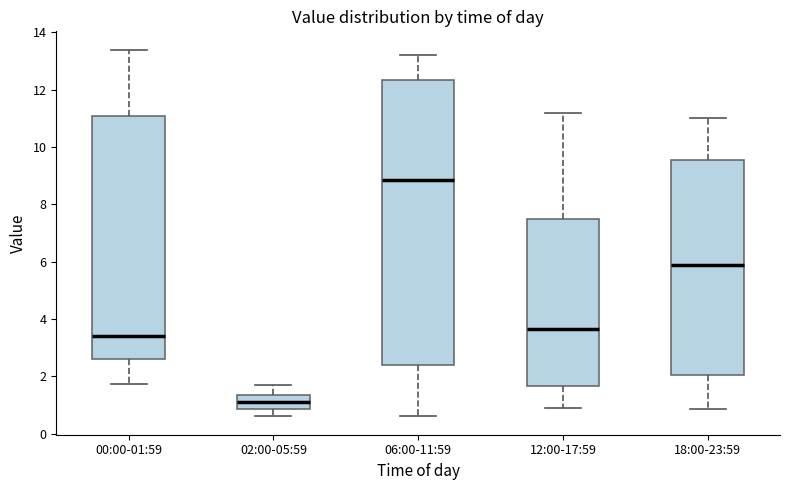

Reading left to right, read every box against the y-axis: the position of its median line, the range the box covers, and the ends of its whiskers. The values are not printed on the chart, so give them approximately, as read against the axis.

00:00-01:59: median 3.4, box 2.6 to 11.0, whiskers 1.8 to 13.4
02:00-05:59: median 1.2, box 0.8 to 1.4, whiskers 0.6 to 1.8
06:00-11:59: median 8.8, box 2.4 to 12.4, whiskers 0.6 to 13.2
12:00-17:59: median 3.6, box 1.6 to 7.6, whiskers 1.0 to 11.2
18:00-23:59: median 6.0, box 2.0 to 9.6, whiskers 0.8 to 11.0